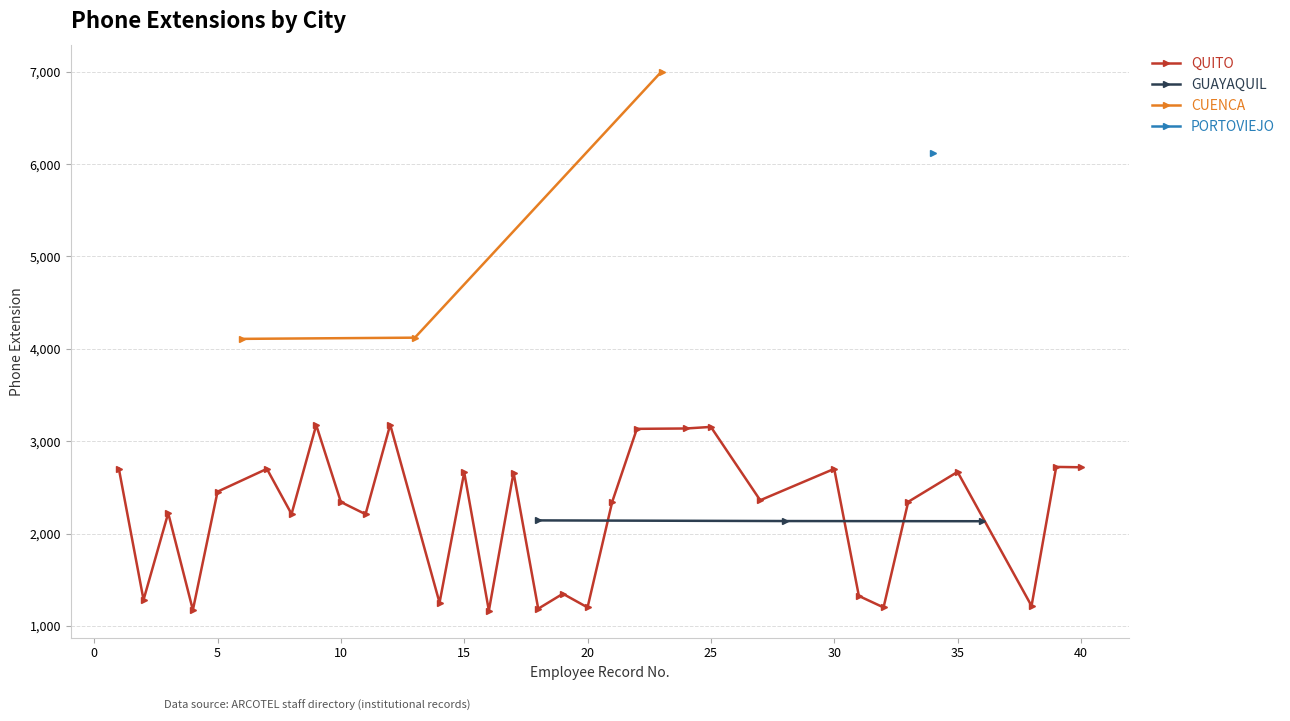

How many data points in CUENCA are above 4121?

1